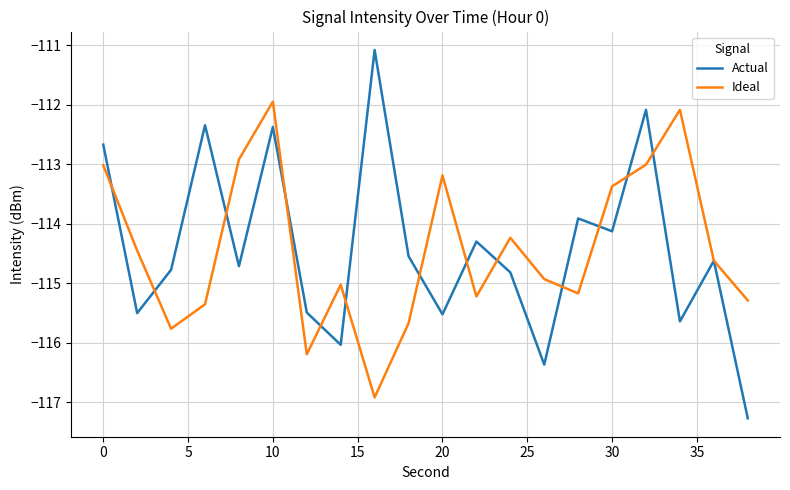

What is the smallest value displayed?

-117.3